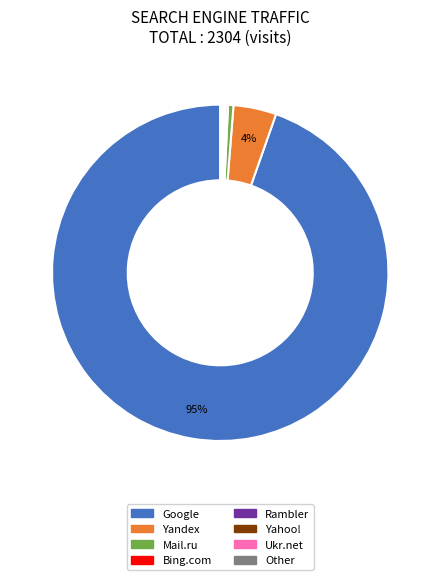

To the nearest percent, what is the average slice percentage?

12%